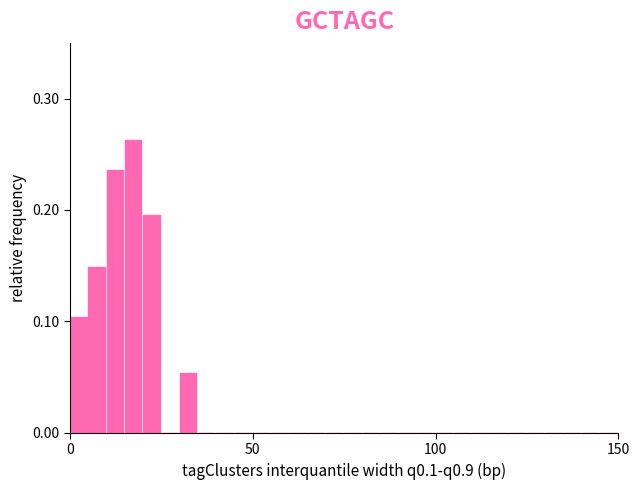

Read against the x-axis, roughly where is the centre of the tallest bar?

15